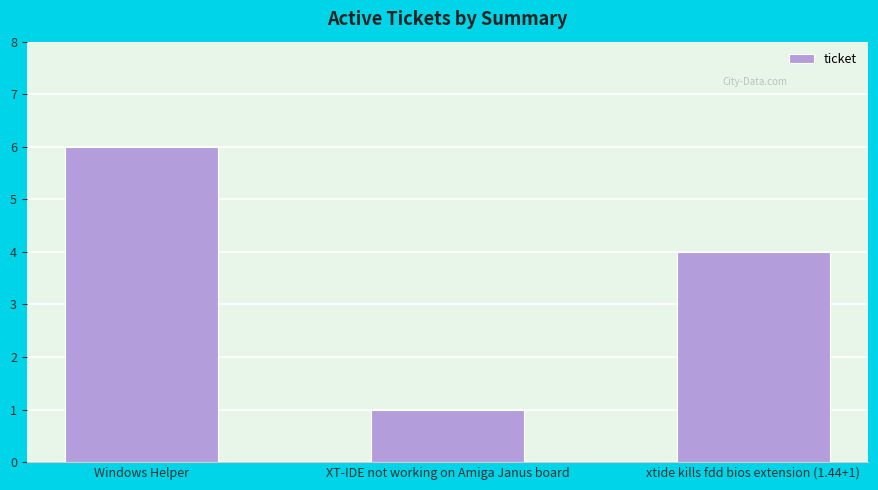

What value does the data have at XT-IDE not working on Amiga Janus board?

1